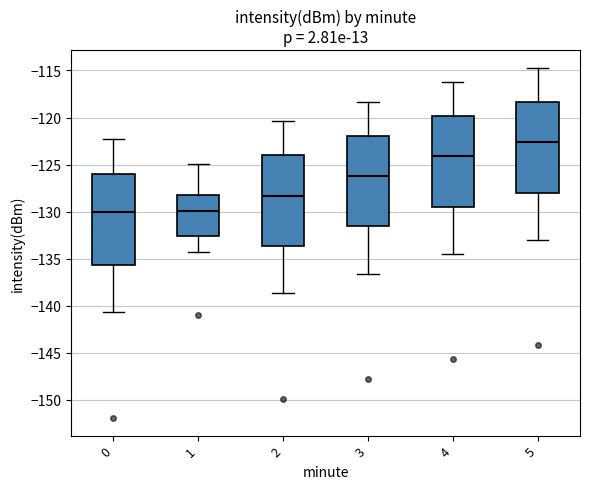

Reading left to right, read every box against the y-axis: the position of its median line, the range the box covers, and the ends of its whiskers. The values are not printed on the chart, so give them approximately, as read against the axis.

0: median -130.0, box -135.5 to -126.0, whiskers -140.5 to -122.5
1: median -130.0, box -132.5 to -128.0, whiskers -134.5 to -125.0
2: median -128.5, box -133.5 to -124.0, whiskers -138.5 to -120.5
3: median -126.0, box -131.5 to -122.0, whiskers -136.5 to -118.5
4: median -124.0, box -129.5 to -120.0, whiskers -134.5 to -116.0
5: median -122.5, box -128.0 to -118.5, whiskers -133.0 to -114.5